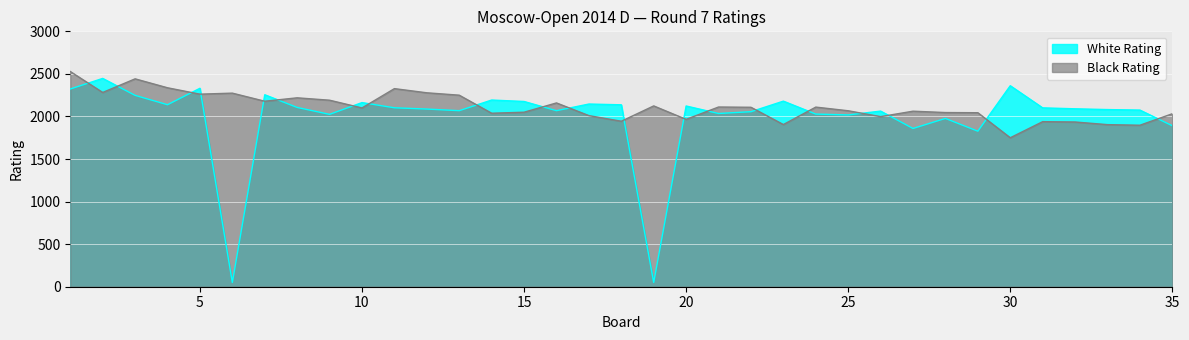

Which series ends up on top after the final intersection of White Rating and Black Rating?

Black Rating